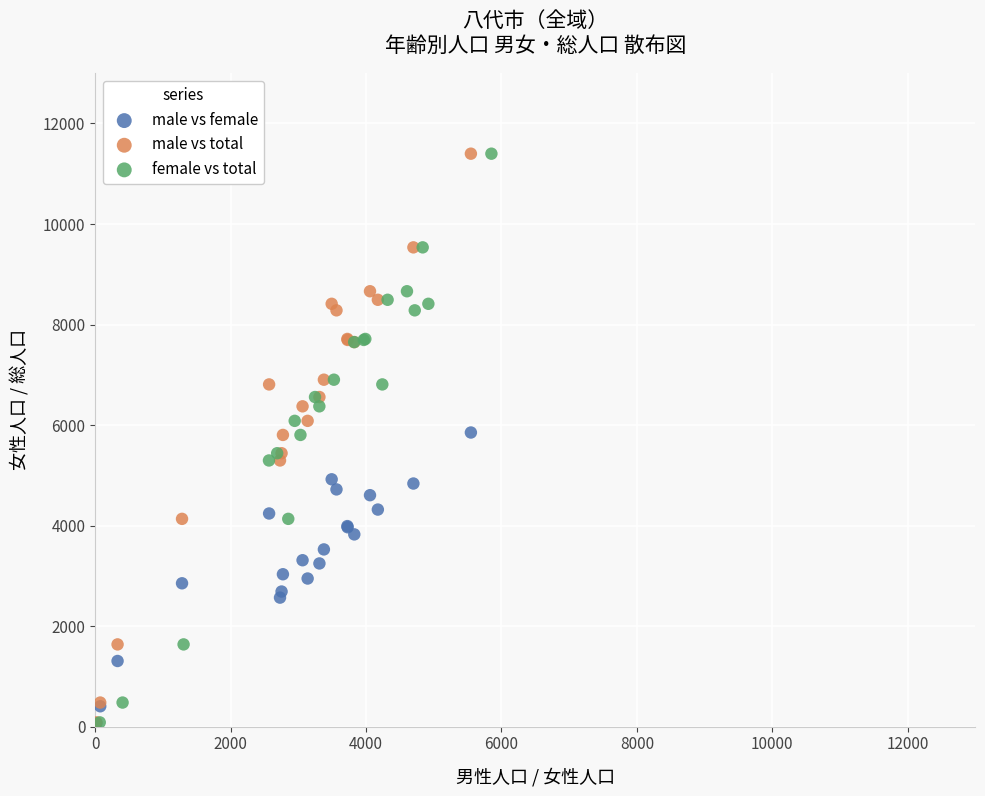

What are all the series names shown in the legend?

male vs female, male vs total, female vs total